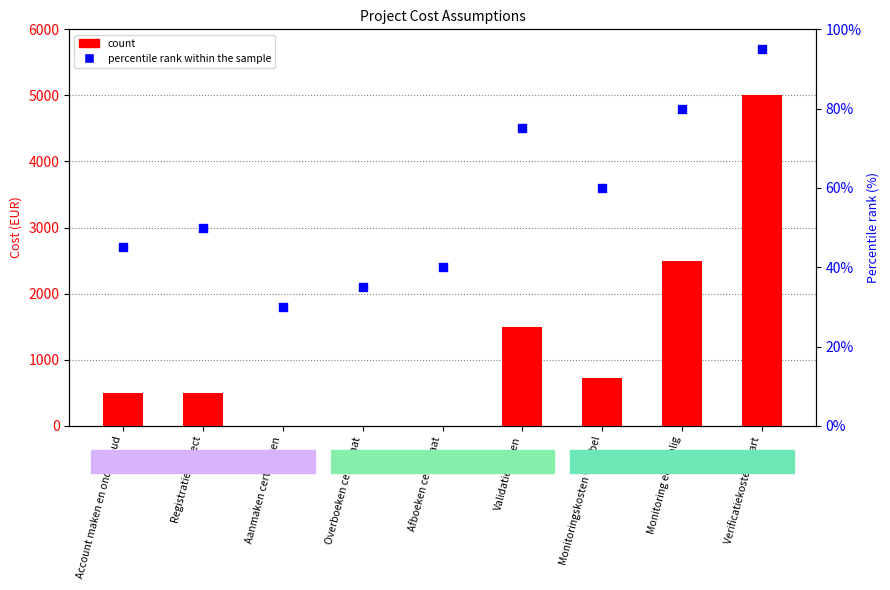

At how many categories does at least one series exceed 2298?

2